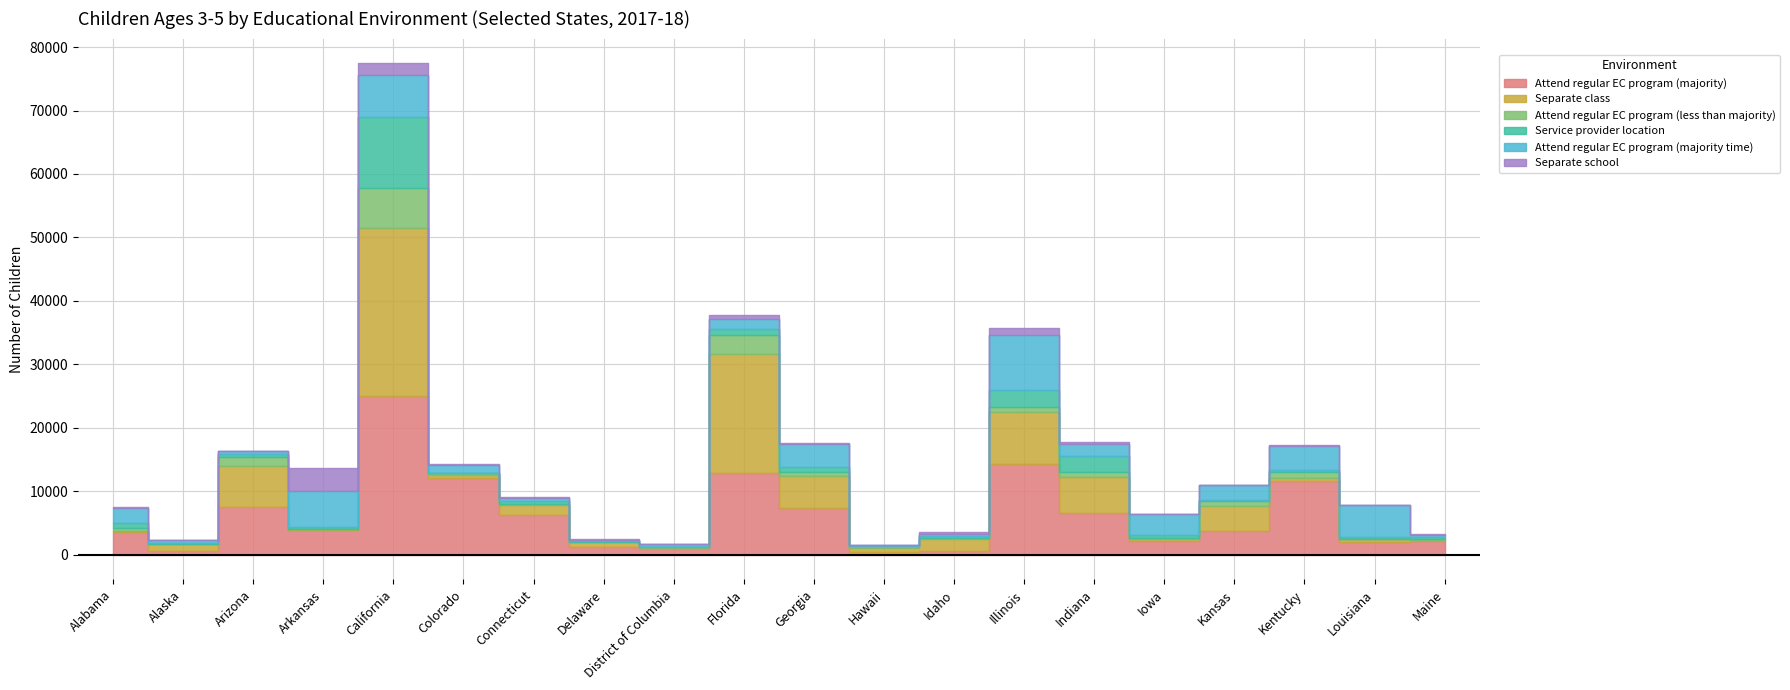

How many values in the Attend regular EC program (majority) series exceed 3864?

9